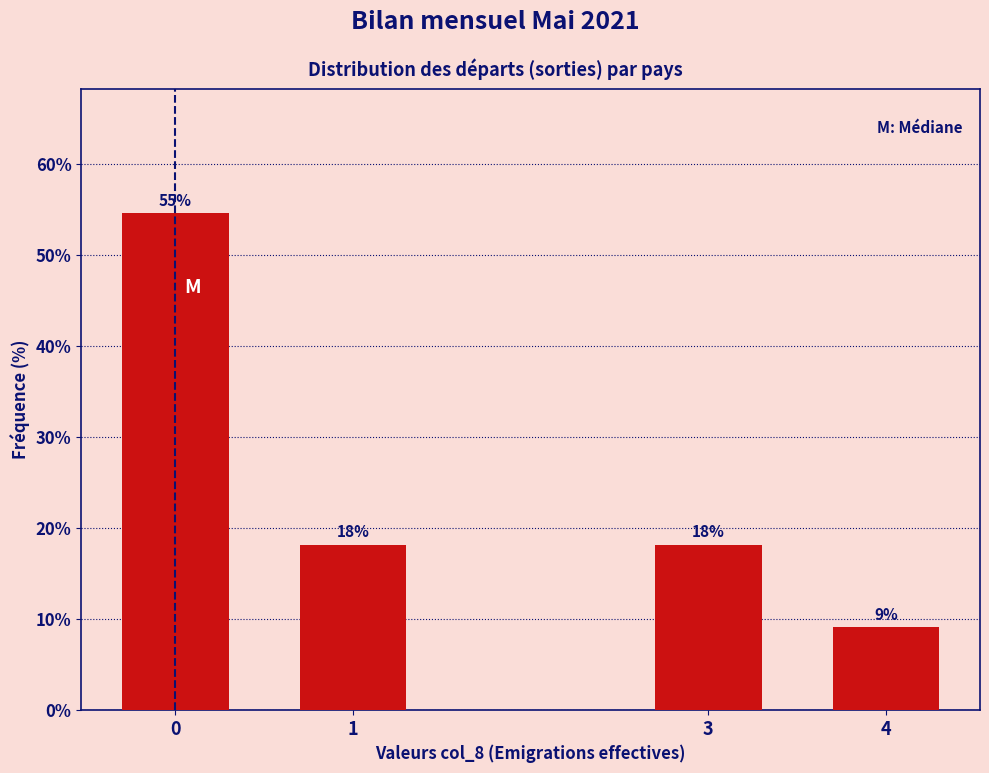

Does the chart contain any negative values?

No